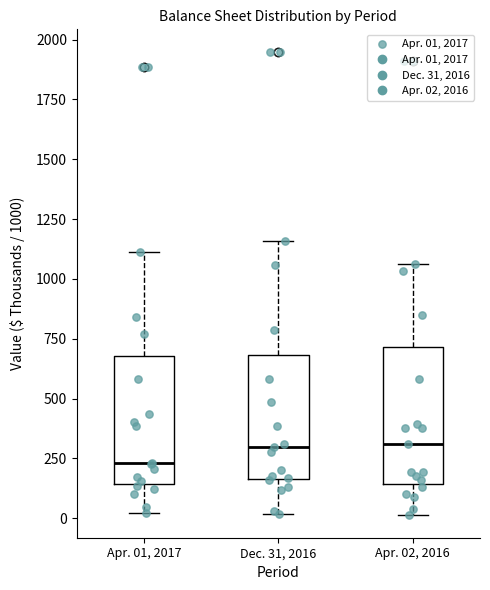

Reading left to right, transcribe this box plot: for each box, give where its median line is, the range the box spans, and where its two whiskers end, as read against the y-axis. The values are not printed on the chart, so give them approximately, as read against the axis.

Apr. 01, 2017: median 250, box 150 to 700, whiskers 0 to 1100
Dec. 31, 2016: median 300, box 150 to 700, whiskers 0 to 1150
Apr. 02, 2016: median 300, box 150 to 700, whiskers 0 to 1050